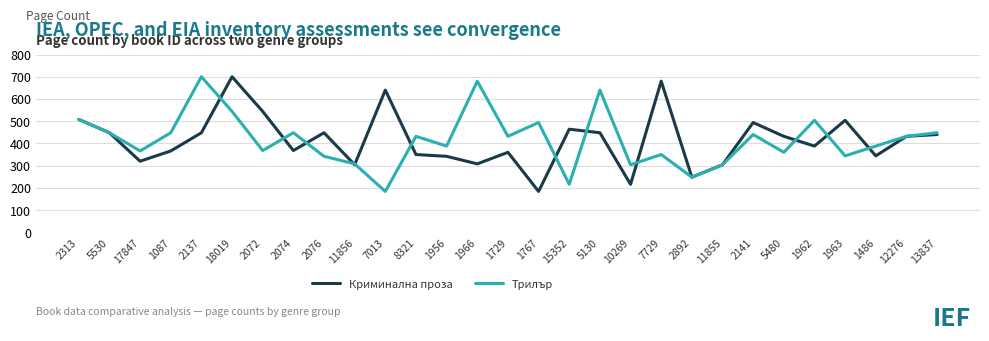

What value does the Криминална проза series have at 1963, to the nearest 100?

500